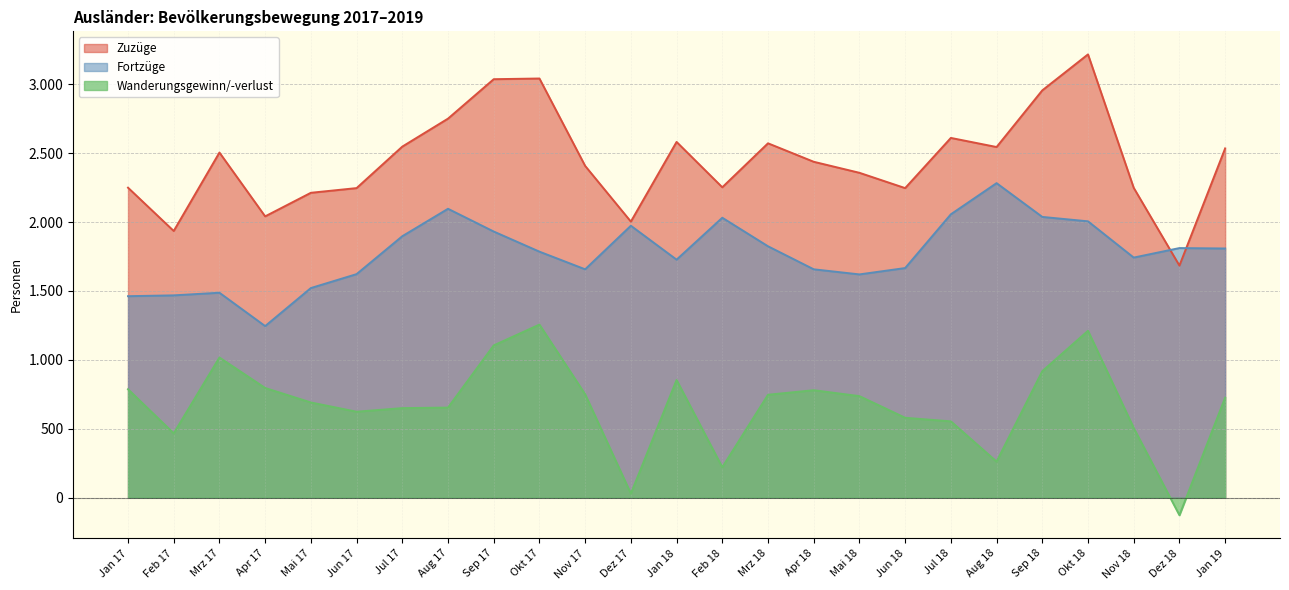

Where is the first local maximum for Fortzüge?

Mrz 17